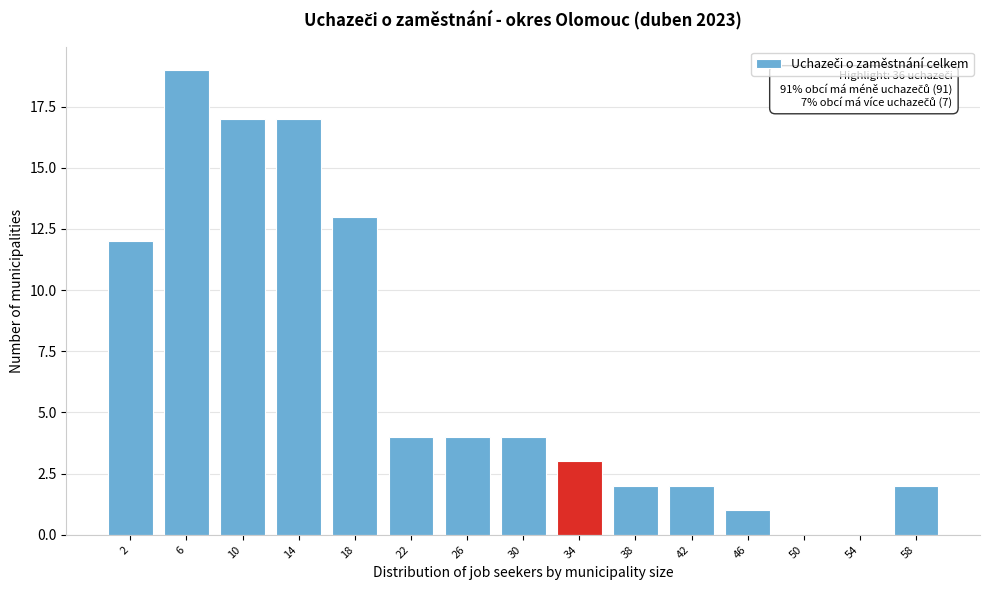

Reading right to left, what are all the values shown in this chart?

58=2	54=0	50=0	46=1	42=2	38=2	34=3	30=4	26=4	22=4	18=13	14=17	10=17	6=19	2=12